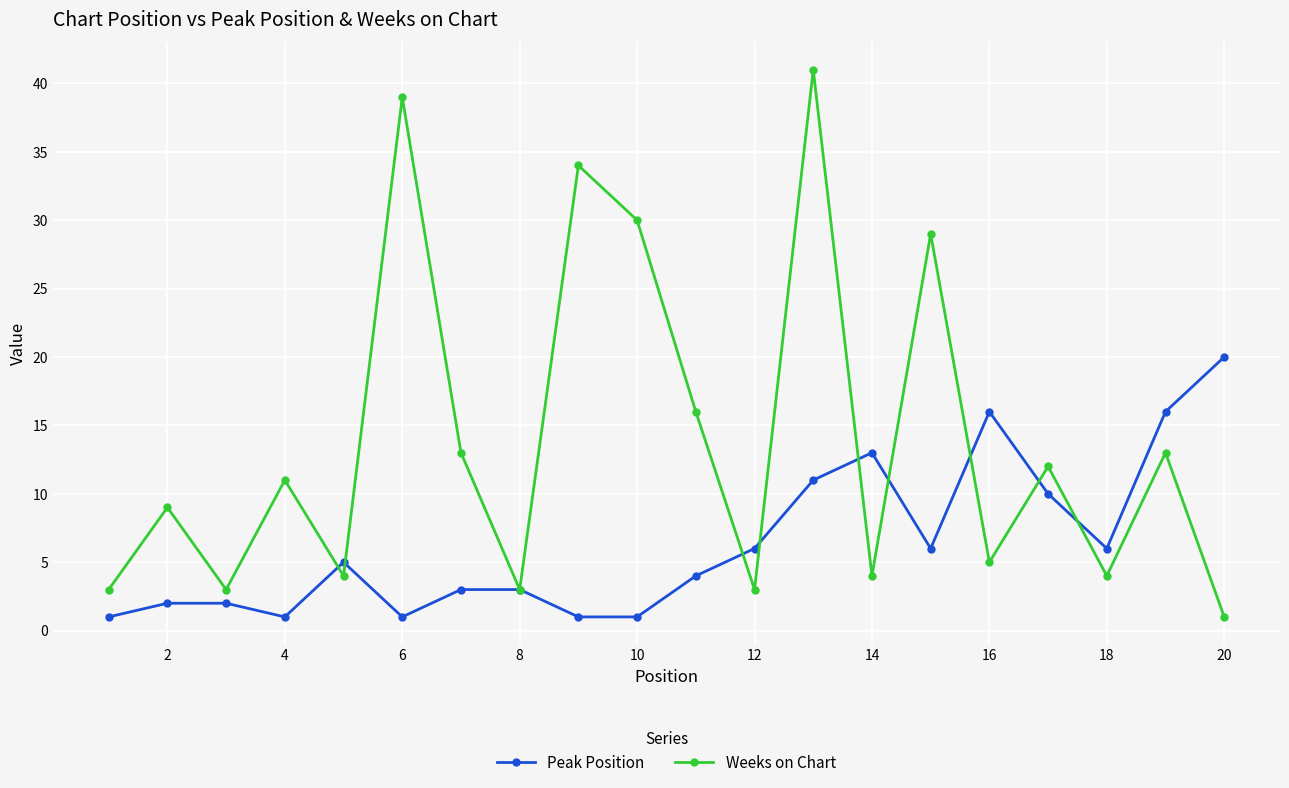

Which series has the widest spread of values?

Weeks on Chart